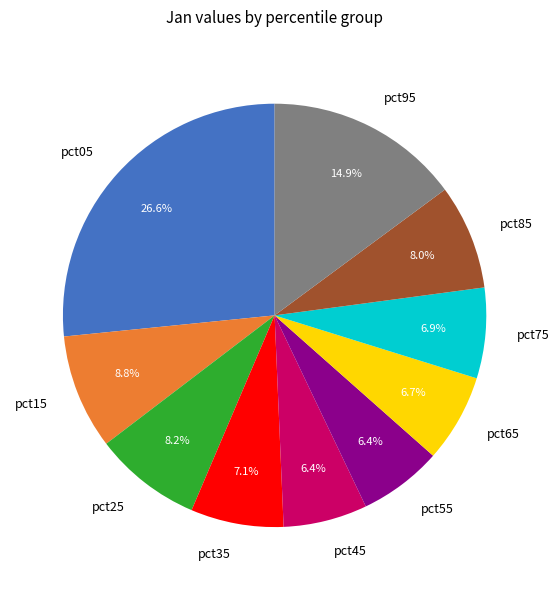

Does pct75 account for over 50% of the chart?

No